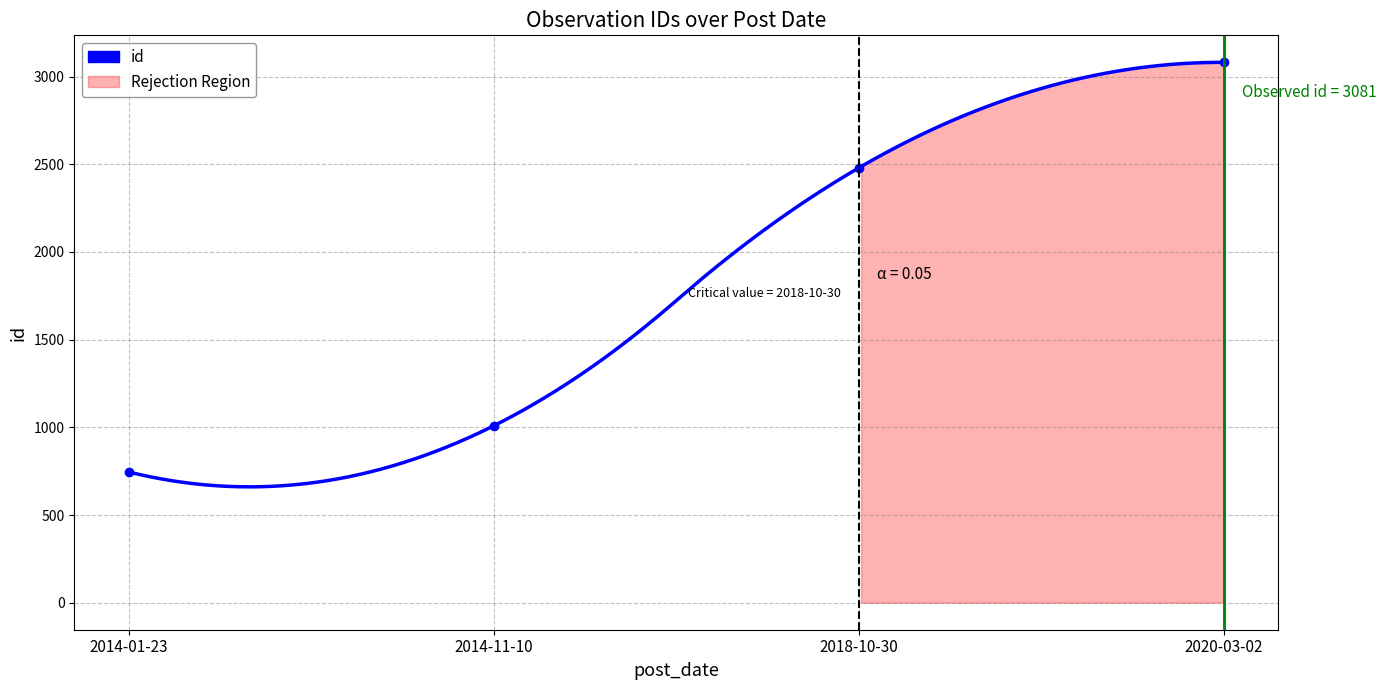

Which label corresponds to the smallest value in the chart?

2014-01-23